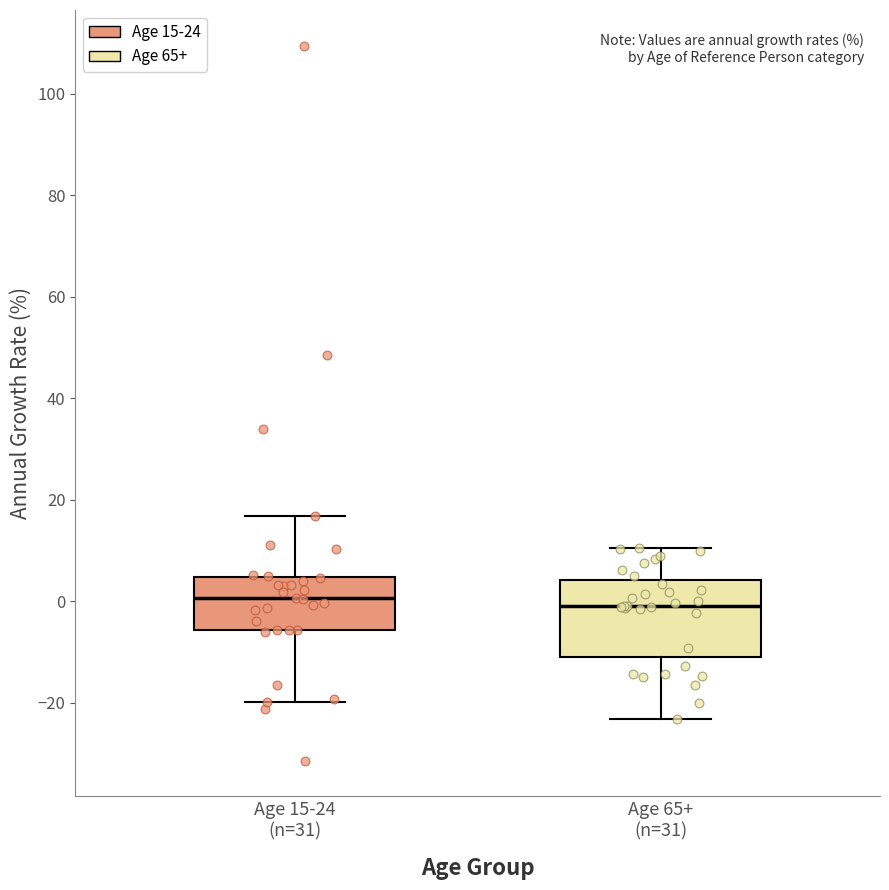

Where is the upper edge of the box for Age 15-24 (n=31) on the y-axis? The values are not printed on the chart, so give them approximately, as read against the axis.

4